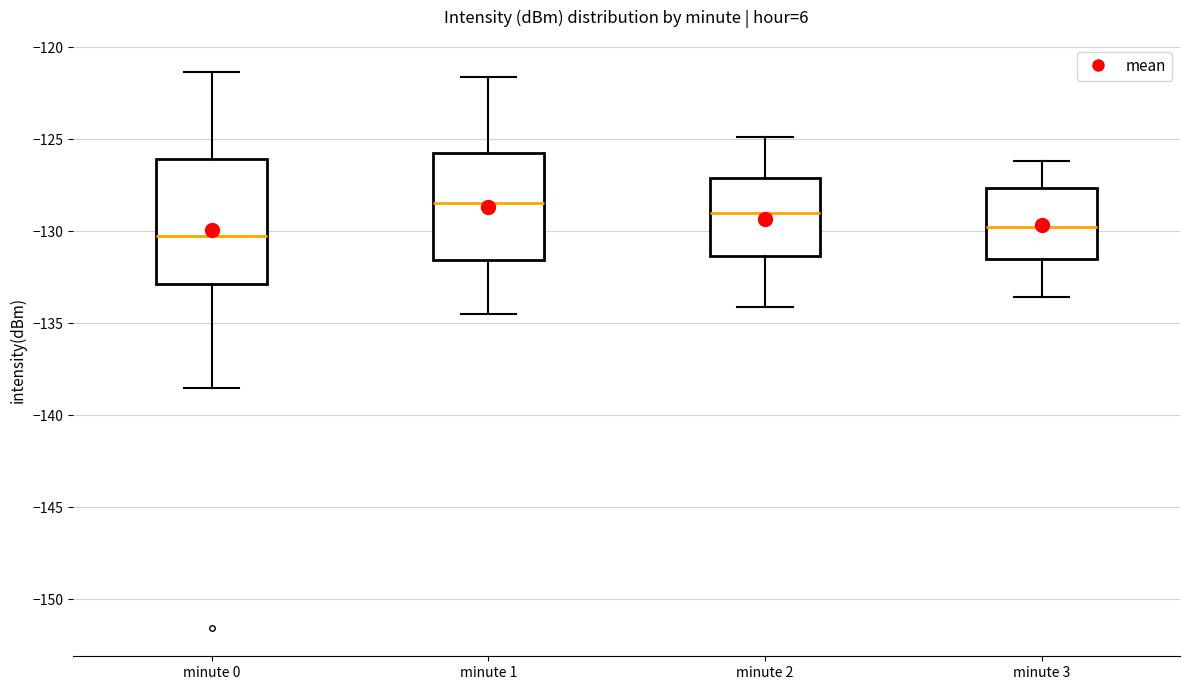

Reading left to right, transcribe this box plot: for each box, give where its median line is, the range the box spans, and where its two whiskers end, as read against the y-axis. The values are not printed on the chart, so give them approximately, as read against the axis.

minute 0: median -130.0, box -133.0 to -126.0, whiskers -138.5 to -121.5
minute 1: median -128.5, box -131.5 to -126.0, whiskers -134.5 to -121.5
minute 2: median -129.0, box -131.5 to -127.0, whiskers -134.0 to -125.0
minute 3: median -129.5, box -131.5 to -127.5, whiskers -133.5 to -126.0